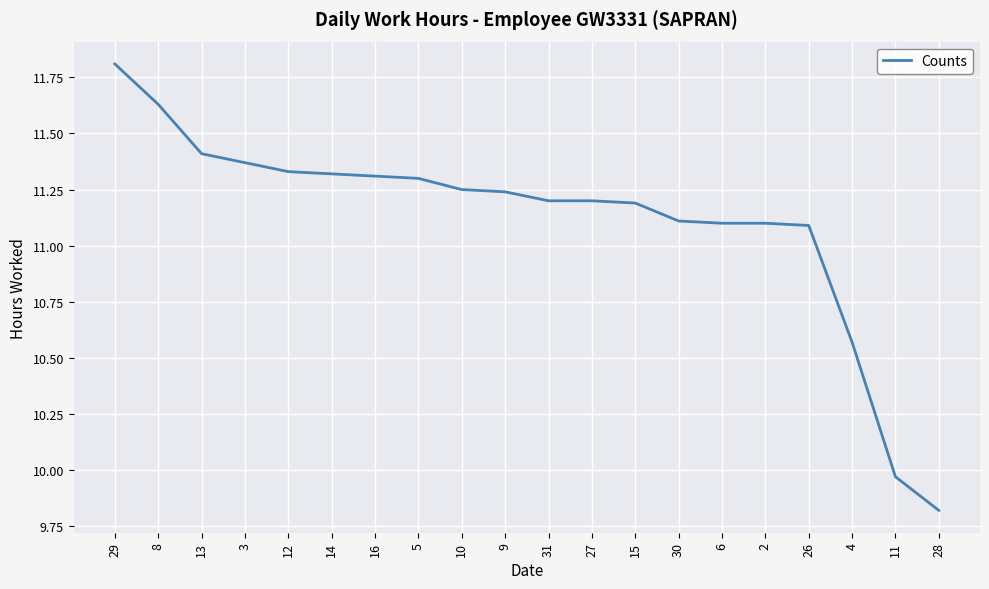

Is it true that the value at 4 is 16.7?

False